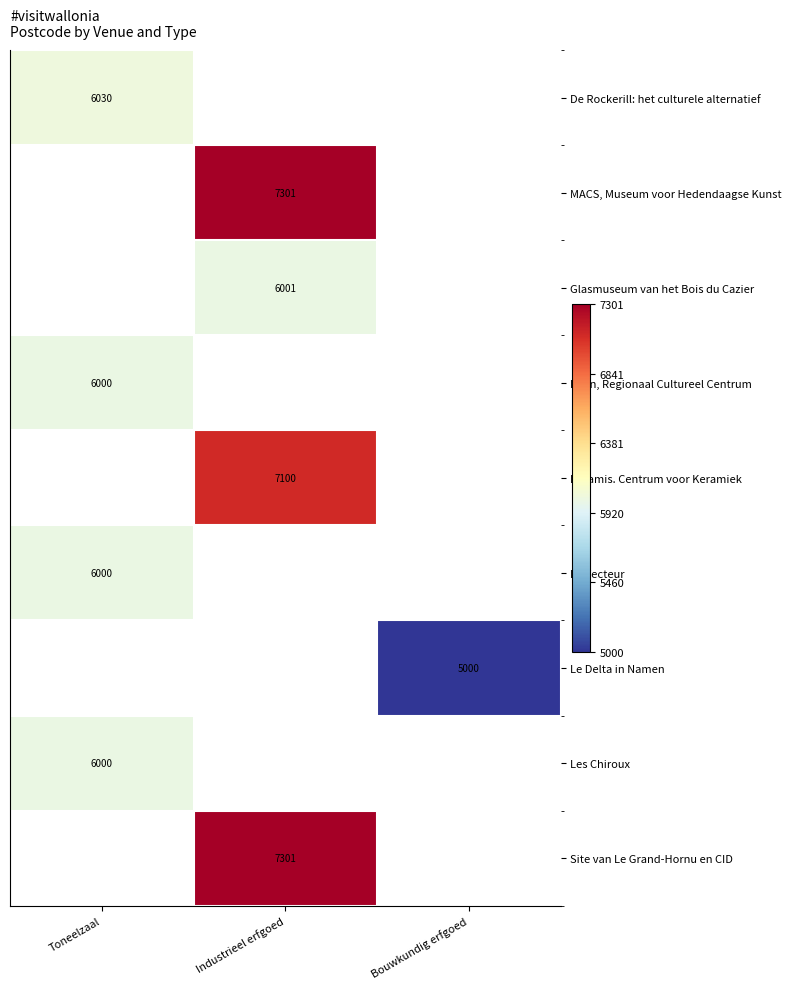

True or false: Le Delta in Namen has a value of 6885 at Bouwkundig erfgoed.

False